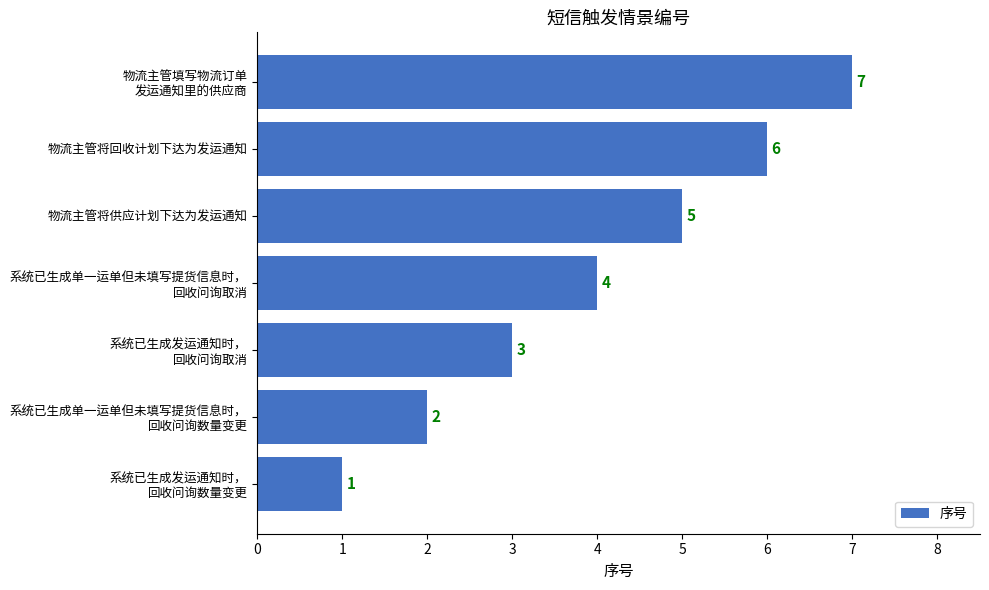

The value at 物流主管将回收计划下达为发运通知 is 6. True or false?

True